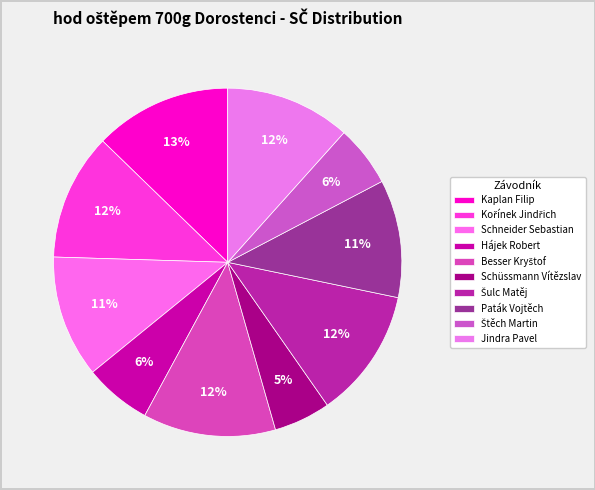

Count the number of slices in the pie.

10